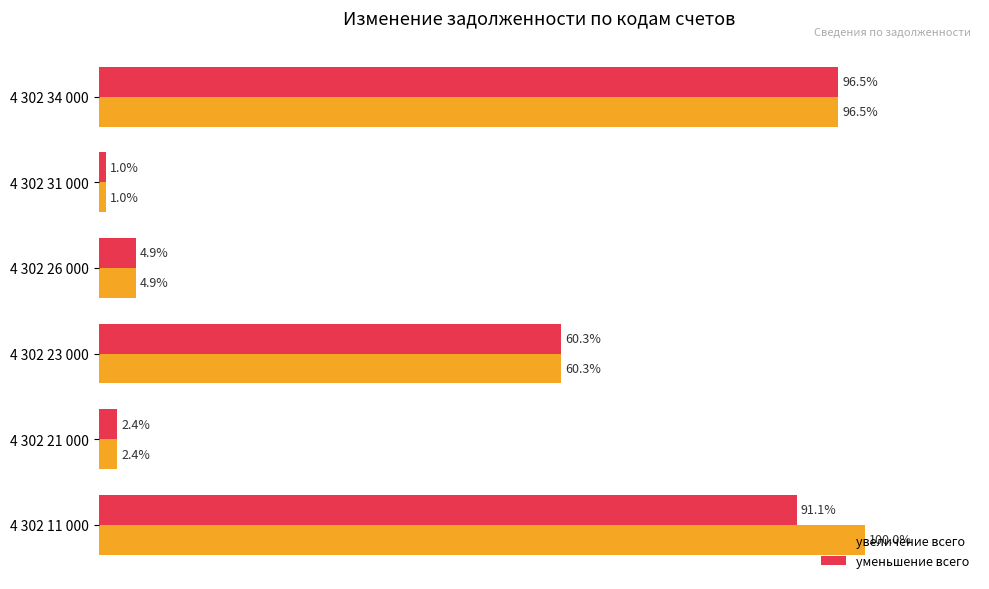

Which series has the largest total across all categories?

увеличение всего